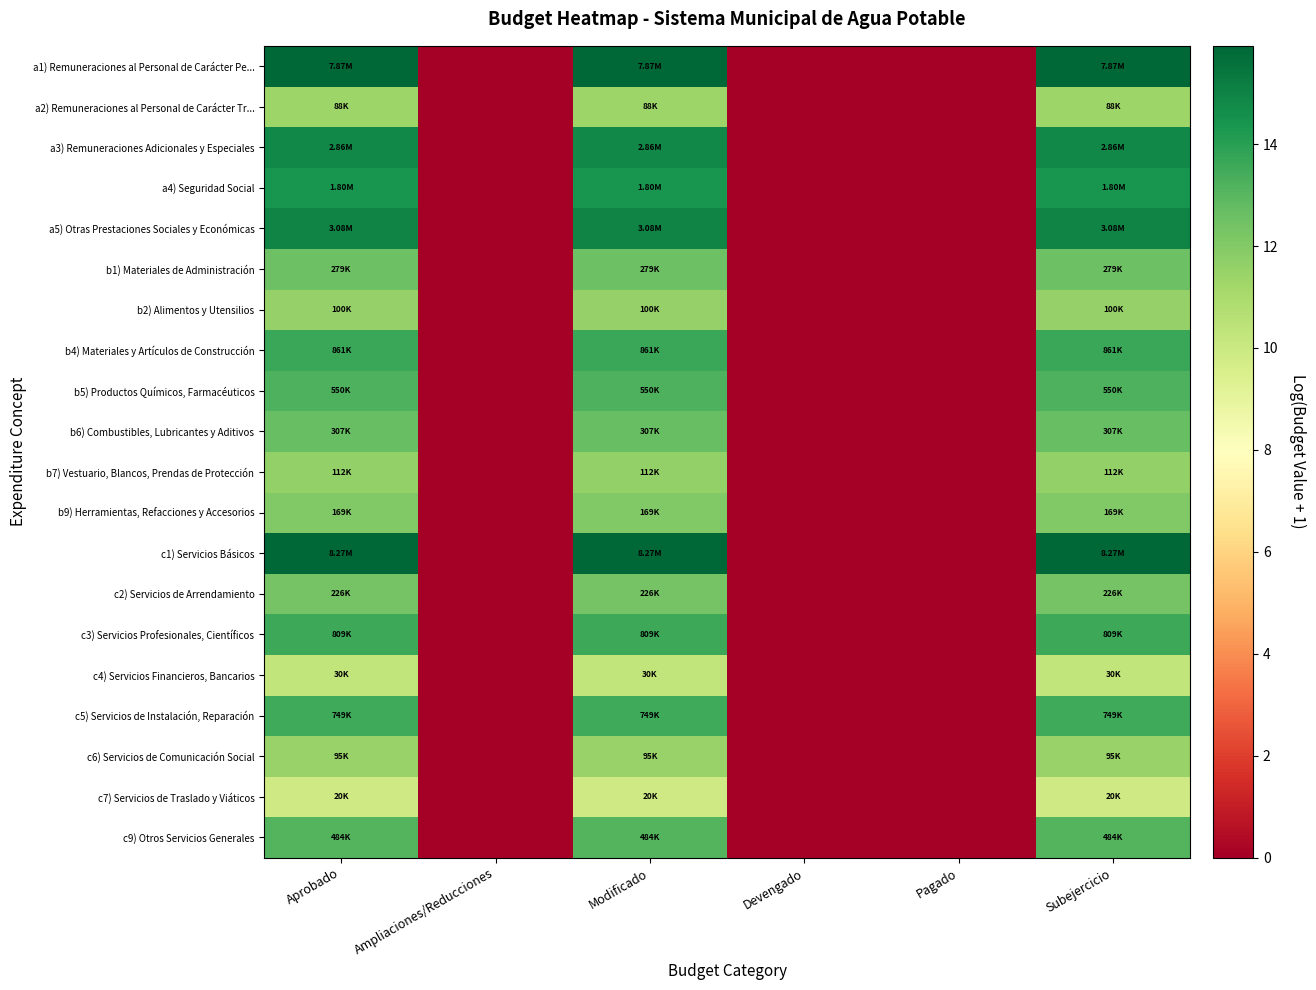

Which series has the largest range (max minus min)?

c1) Servicios Básicos